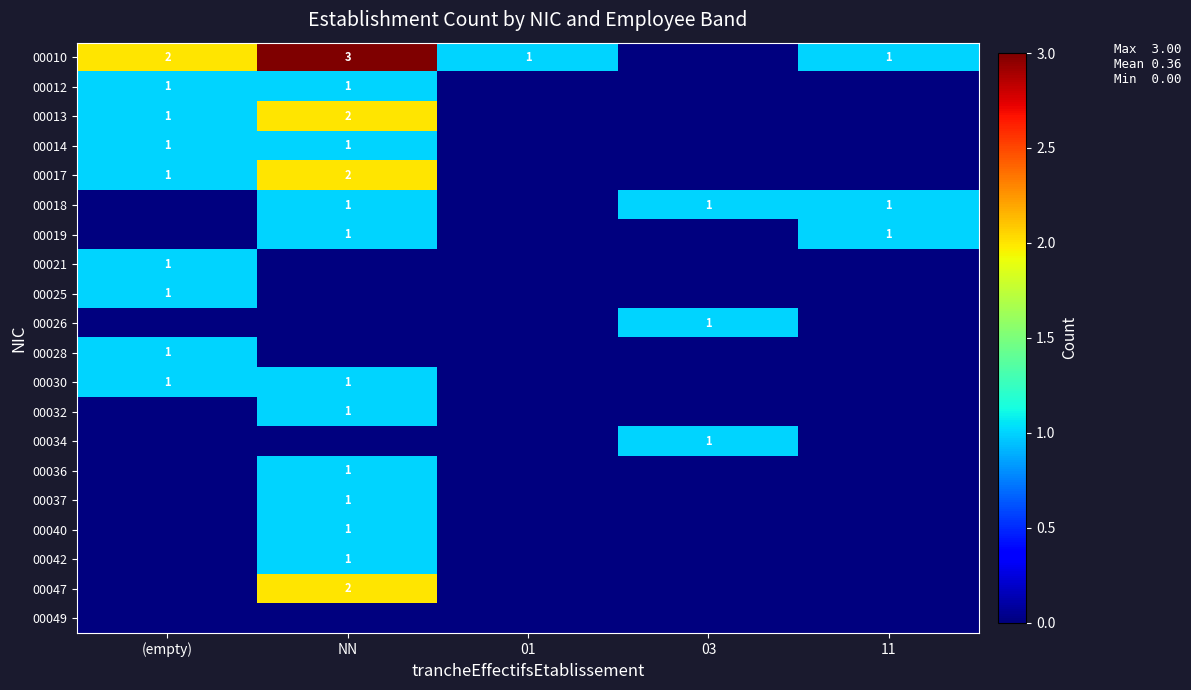

True or false: 00018 has a value of 1 at NN.

True